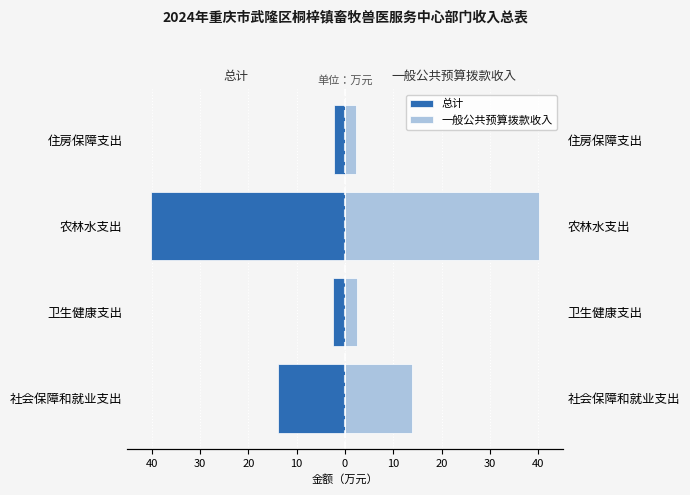

Which series has the largest range (max minus min)?

总计